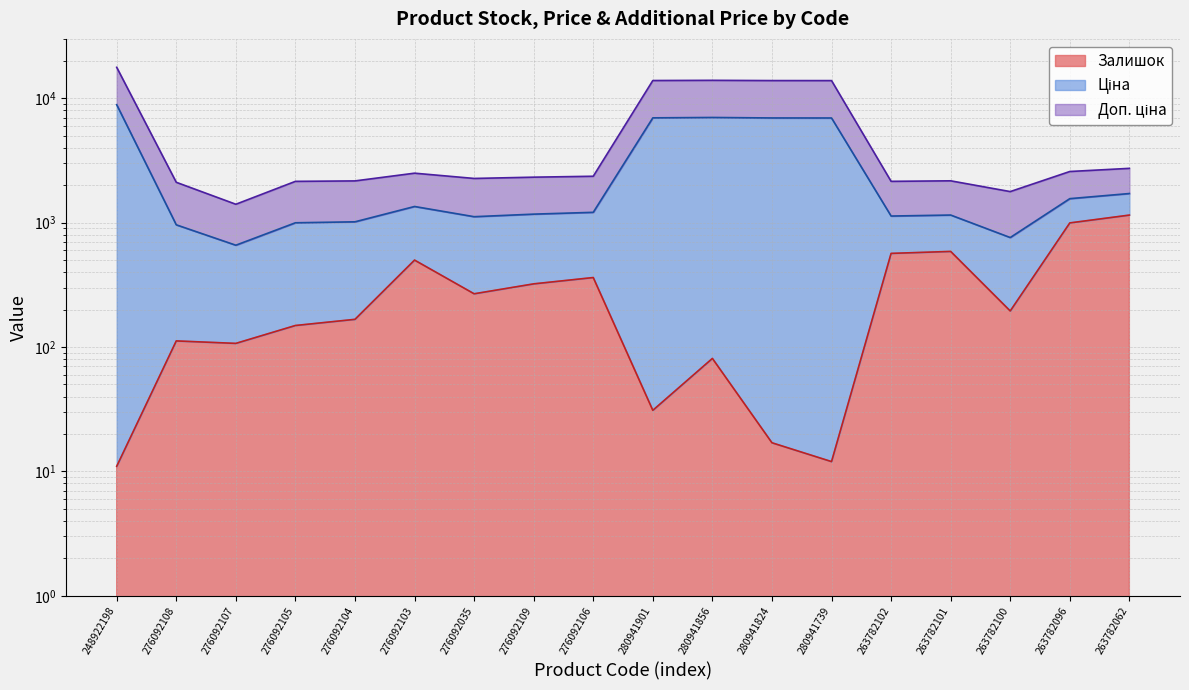

True or false: Ціна and Доп. ціна intersect in this chart.

False